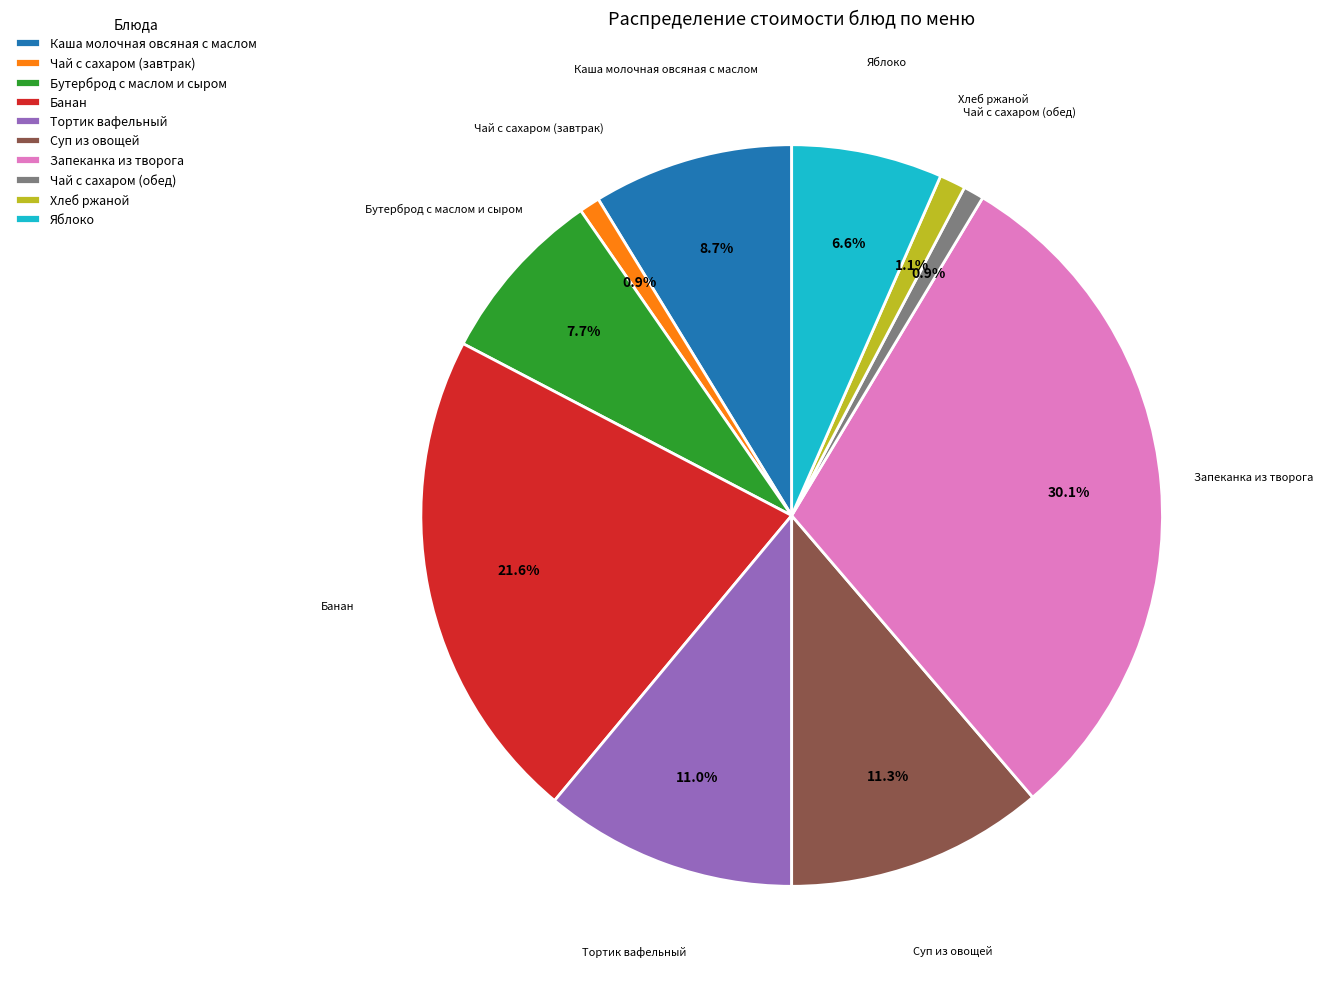

What percentage do Тортик вафельный and Суп из овощей together represent?

22.3%